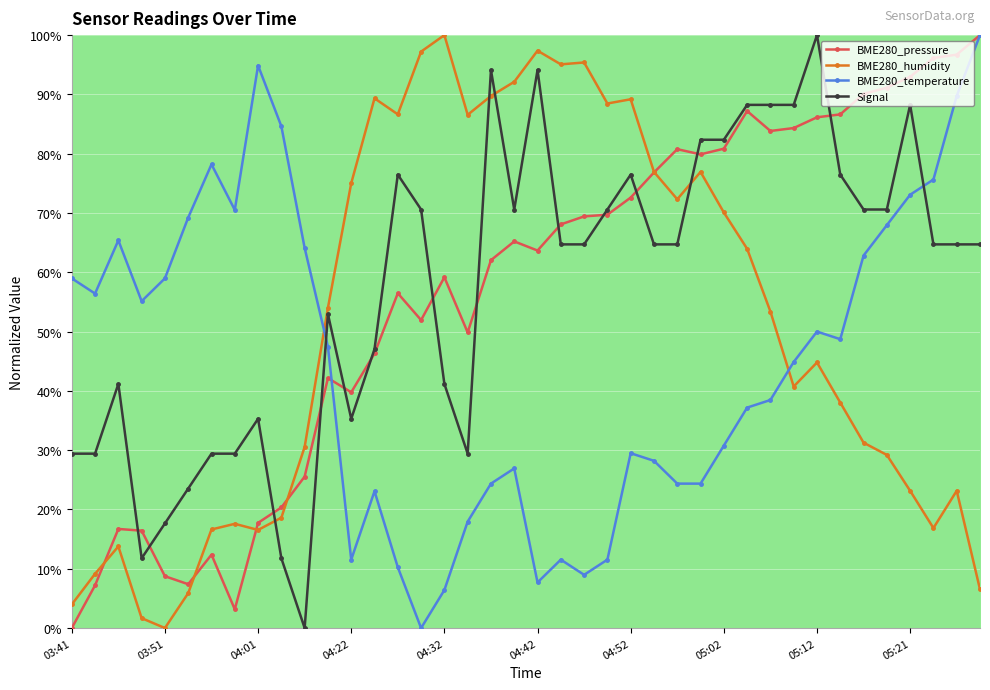

How many distinct data groups are displayed?

4